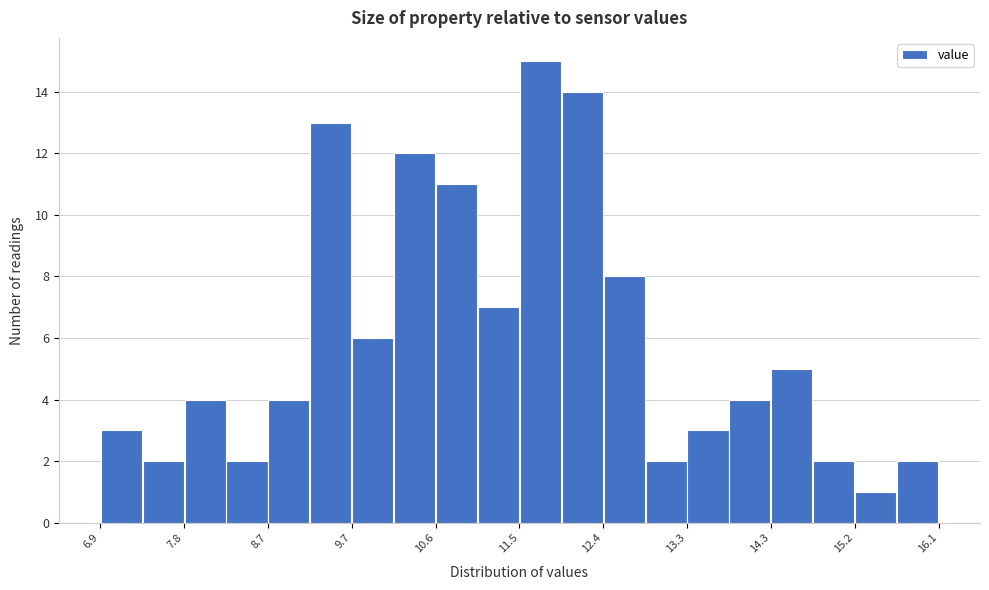

Reading left to right, transcribe this chart: for each bar, give the range it covers on the x-axis and its height. Neither the bar edges nor the heights are printed on the chart, so give them approximately, as read against the axes.

6.90 to 7.36: 3
7.36 to 7.82: 2
7.82 to 8.28: 4
8.28 to 8.74: 2
8.74 to 9.20: 4
9.20 to 9.66: 13
9.66 to 10.12: 6
10.12 to 10.58: 12
10.58 to 11.04: 11
11.04 to 11.50: 7
11.50 to 11.96: 15
11.96 to 12.42: 14
12.42 to 12.88: 8
12.88 to 13.34: 2
13.34 to 13.80: 3
13.80 to 14.26: 4
14.26 to 14.72: 5
14.72 to 15.18: 2
15.18 to 15.64: 1
15.64 to 16.10: 2